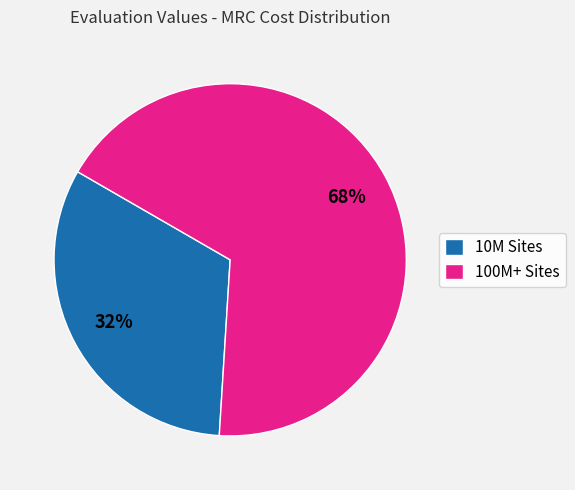

Is it true that 10M Sites is 46% of the pie?

False